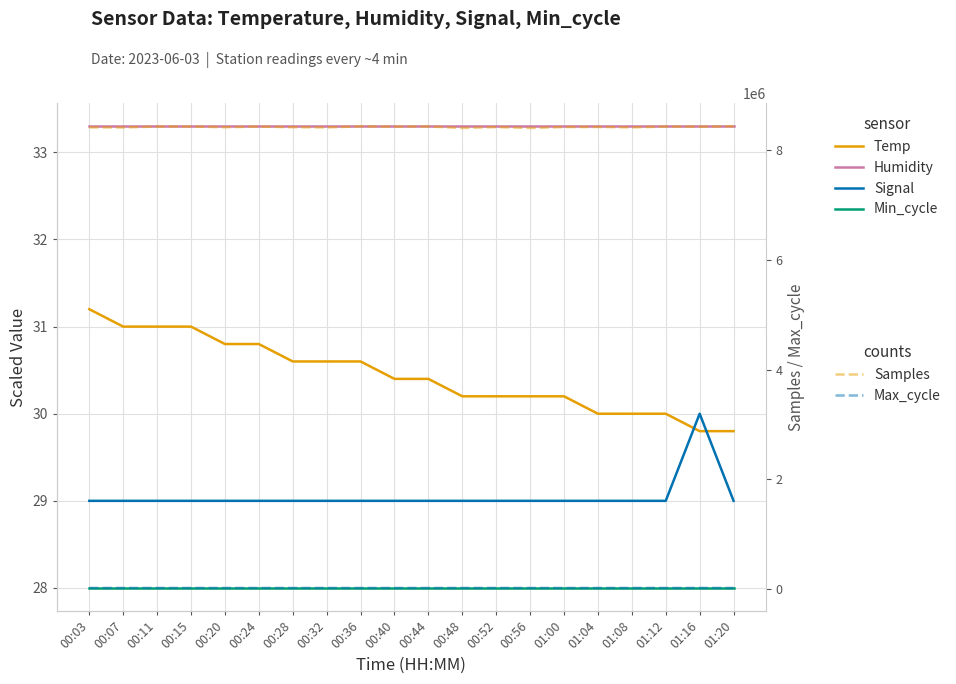

At which category is the sum across all series the highest?

01:20